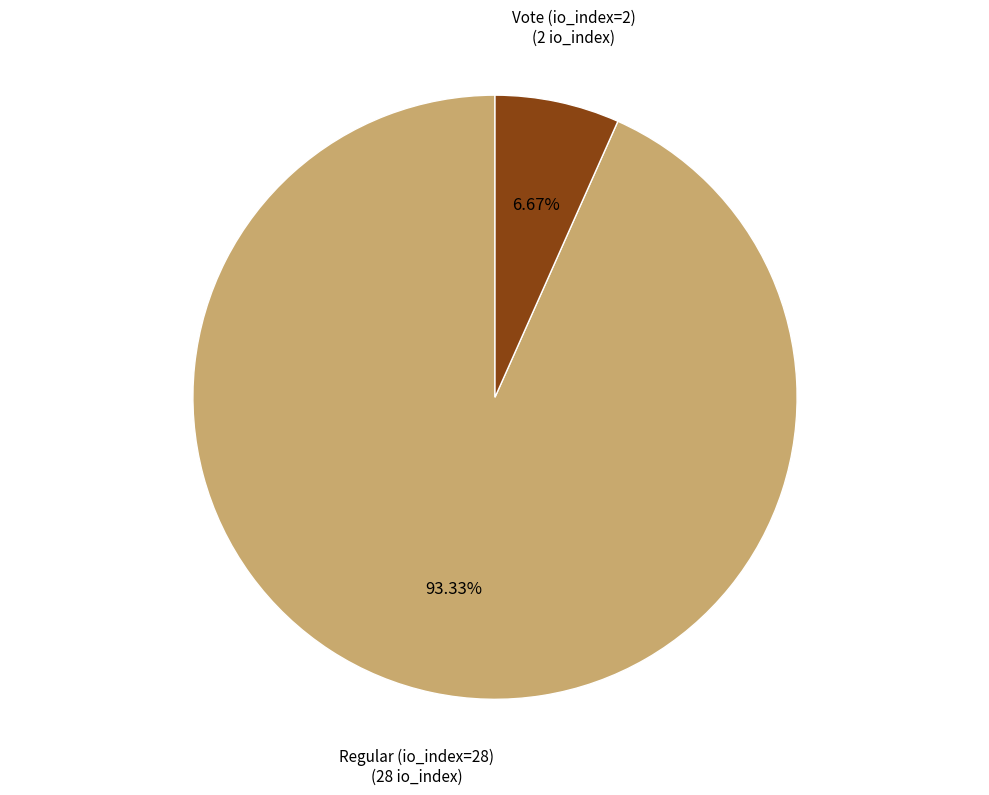

Which slice is the smallest?

Vote (io_index=2)